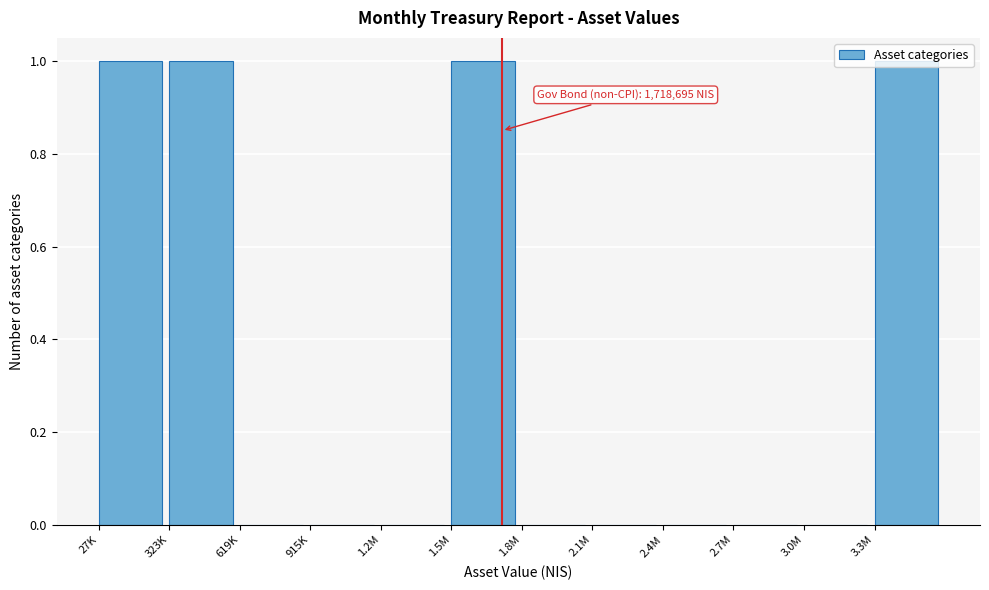

Which has a higher value, 619K or 1.5M?

1.5M